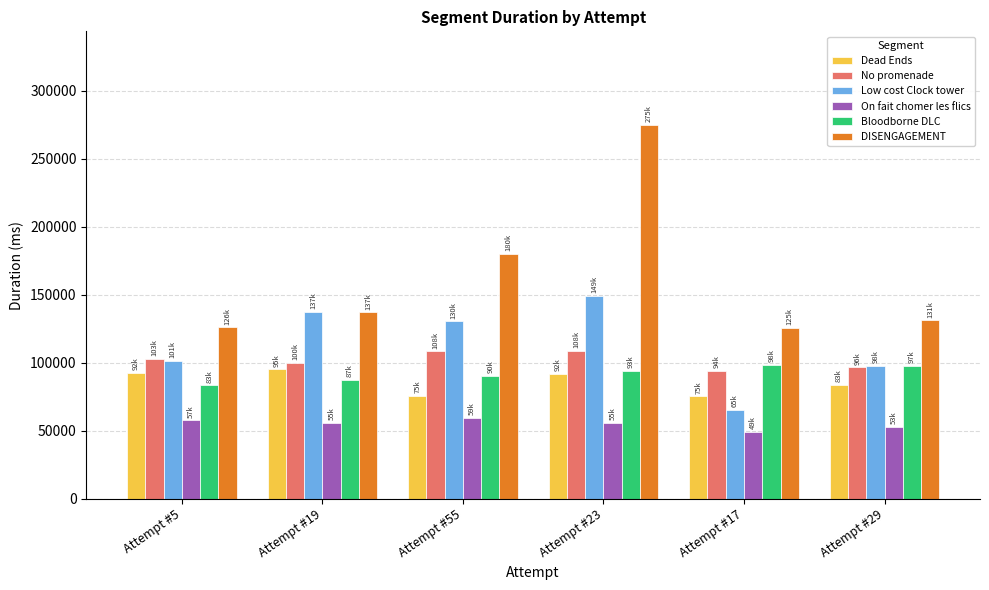

What is the minimum value for No promenade?

94372